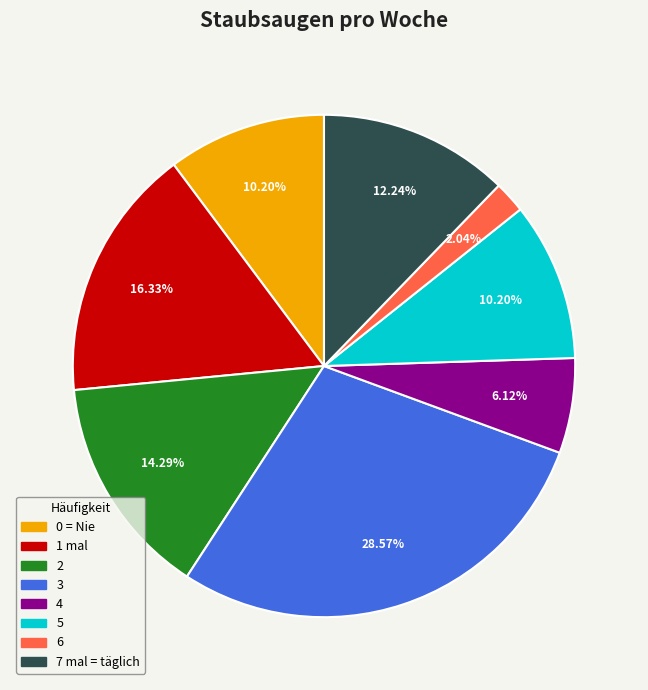

Is it true that 6 is 2% of the pie?

True